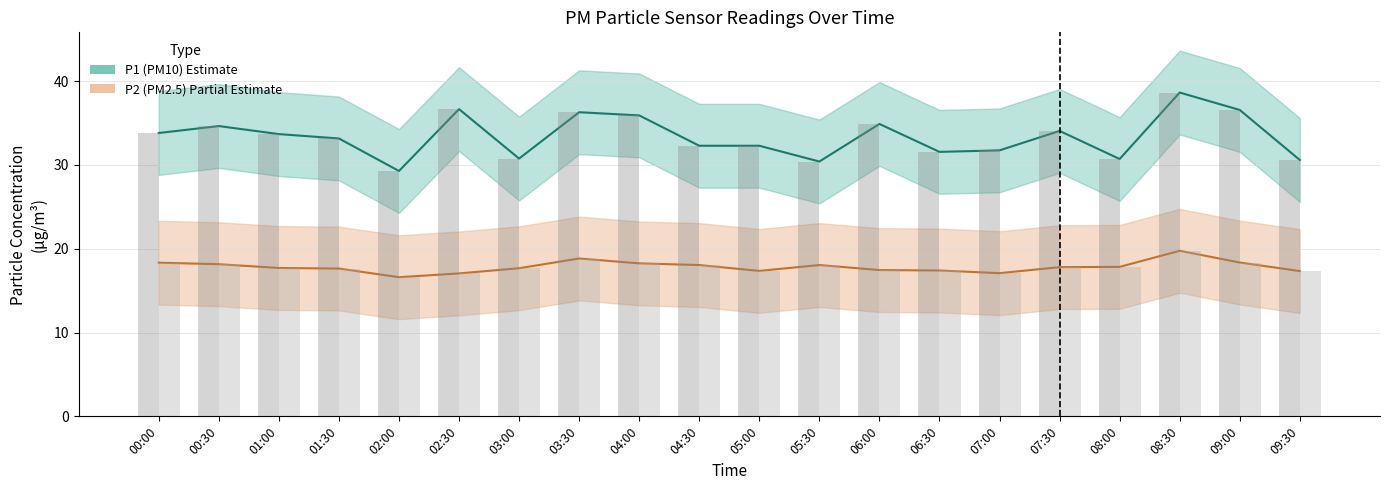

List the labels in order of P2 (PM2.5) value, smallest first.

02:00, 02:30, 07:00, 09:30, 05:00, 06:30, 06:00, 01:30, 03:00, 01:00, 07:30, 08:00, 04:30, 05:30, 00:30, 04:00, 00:00, 09:00, 03:30, 08:30